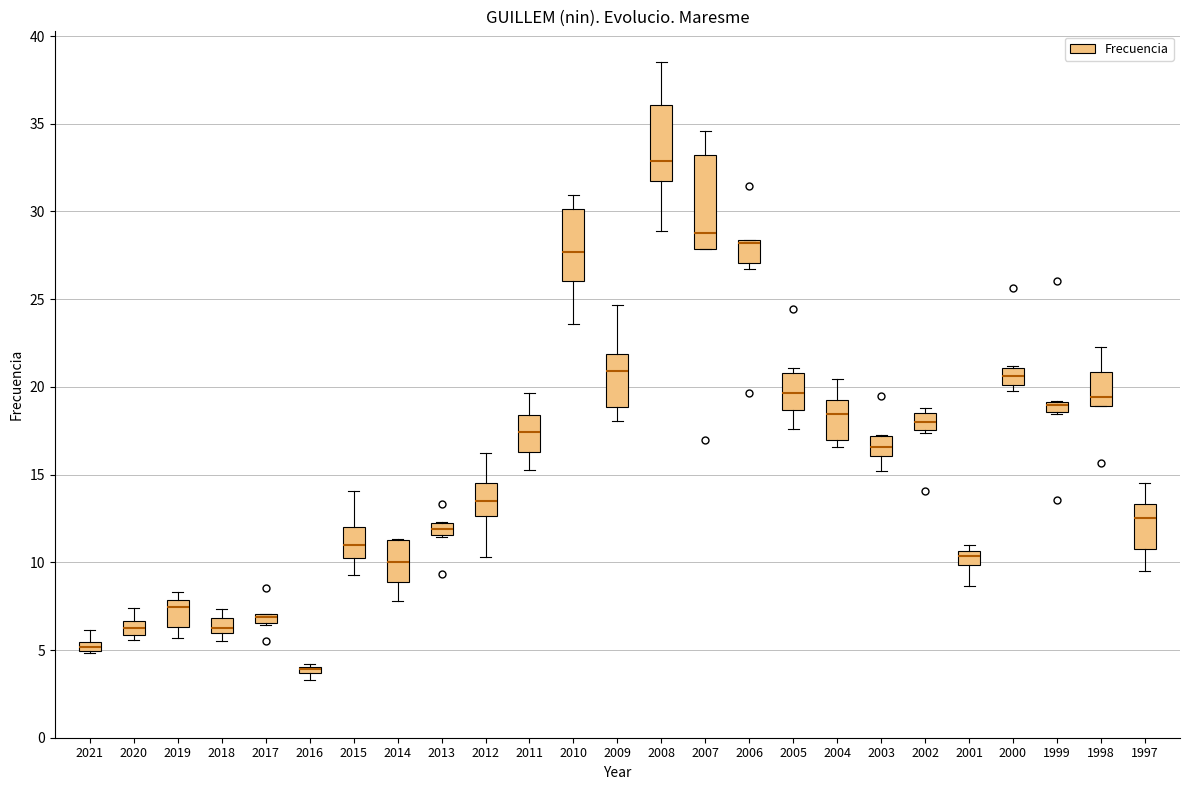

Where does the upper whisker of the box at x = 2015 end on the y-axis? The values are not printed on the chart, so give them approximately, as read against the axis.

14.0